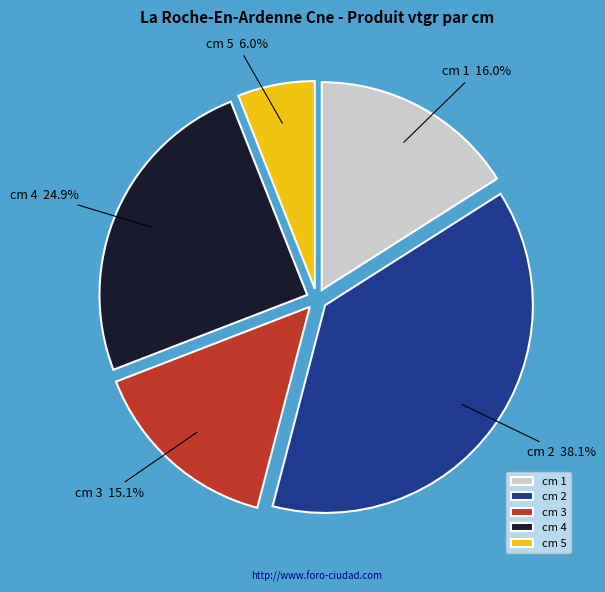

Which category has the biggest portion of the pie?

cm 2